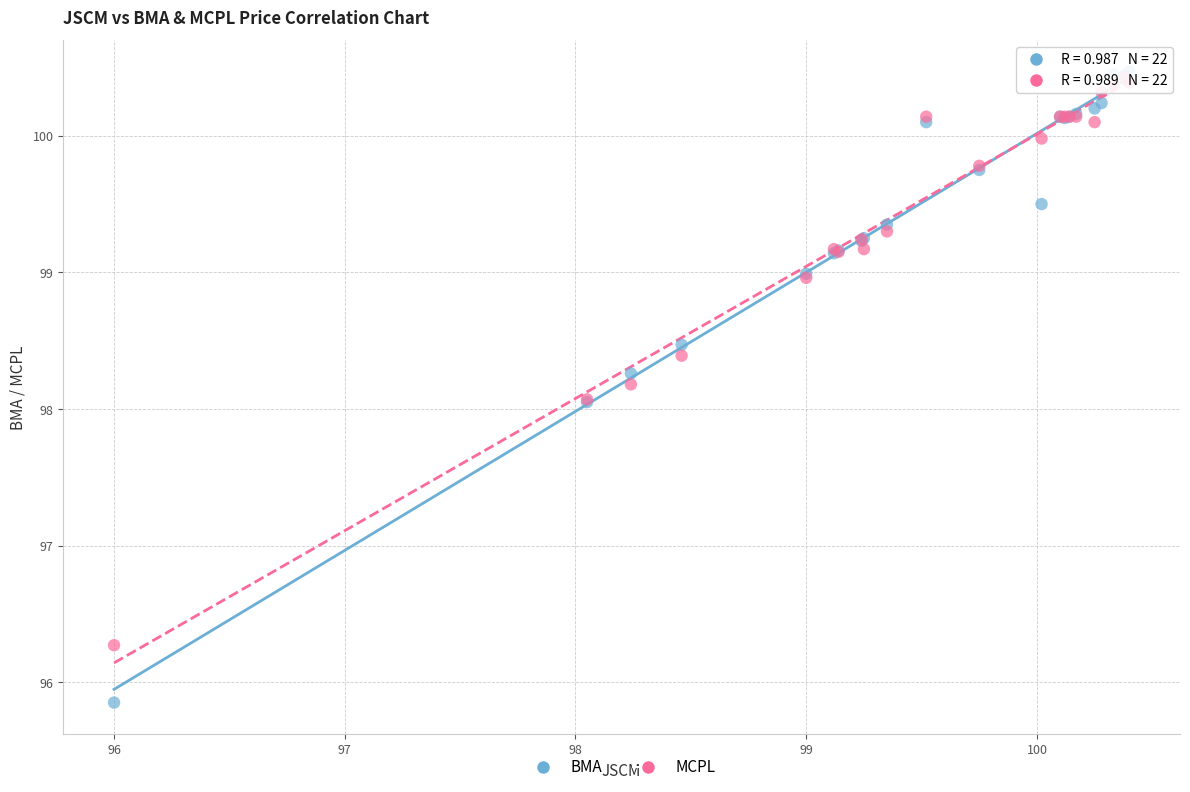

Which series reaches the minimum Y coordinate?

BMA